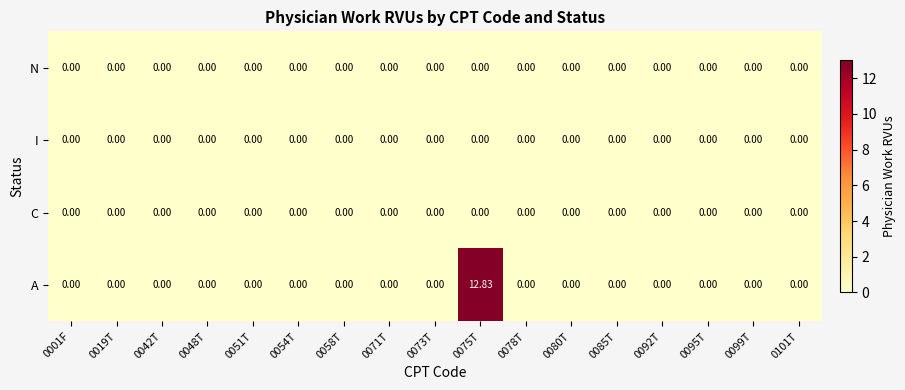

Which series has the largest total across all categories?

A